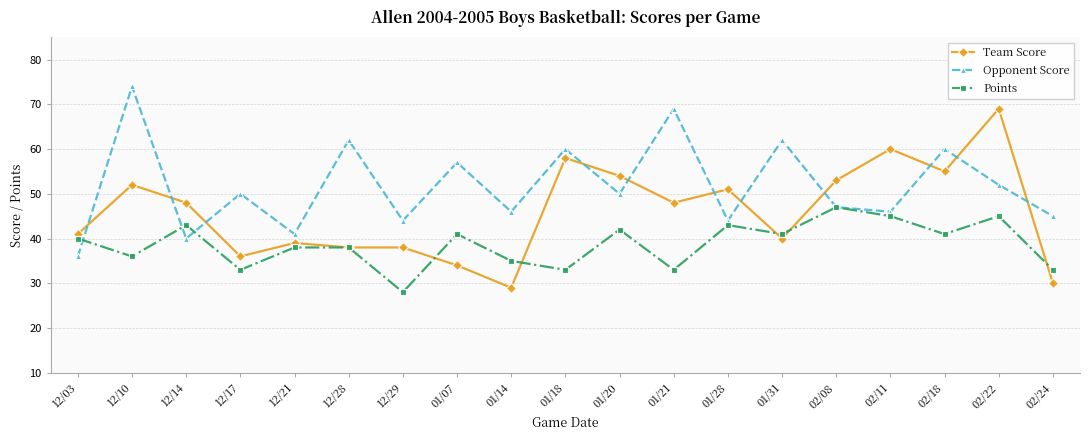

What is the total value across all series at 01/20?

146